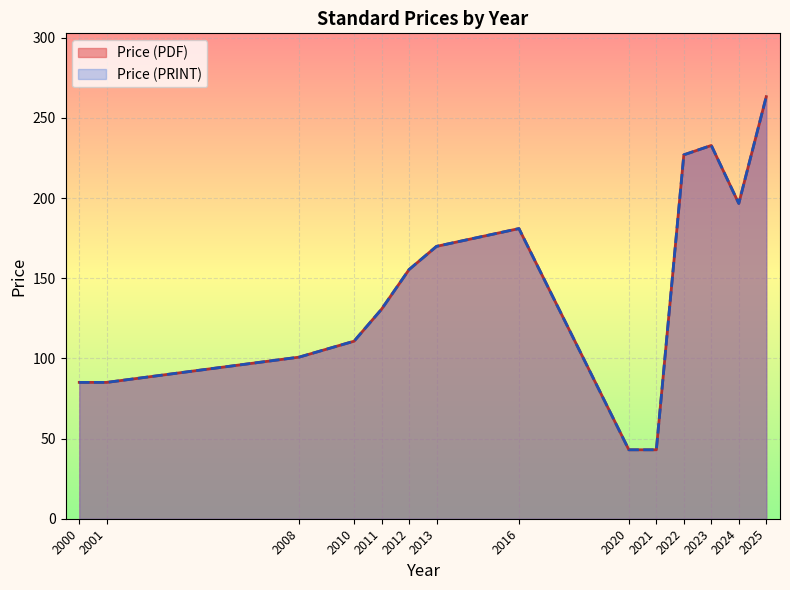

What is the total value across all series at 2000?

170.1